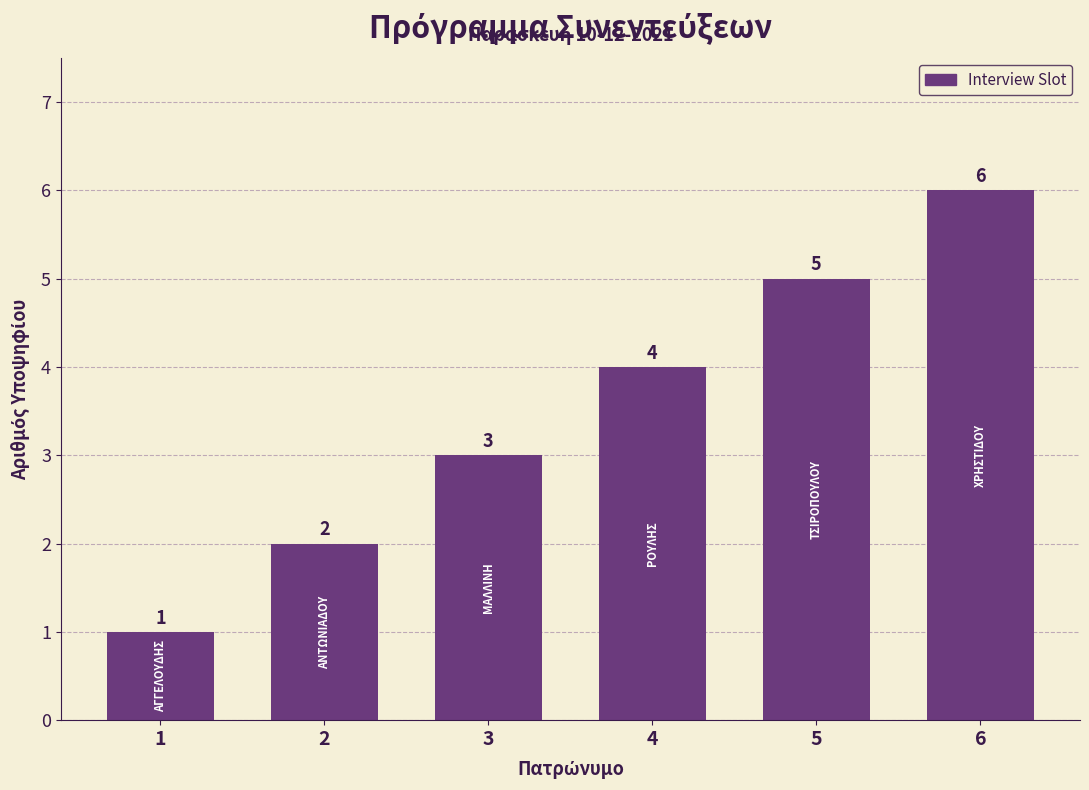

What is the difference between the values at 5 and 4?

1